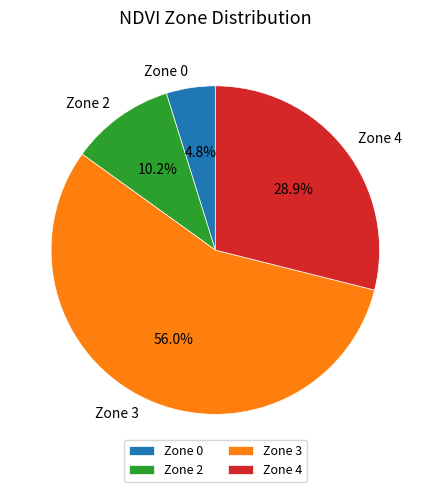

What percentage is NOT represented by Zone 2?

89.8%